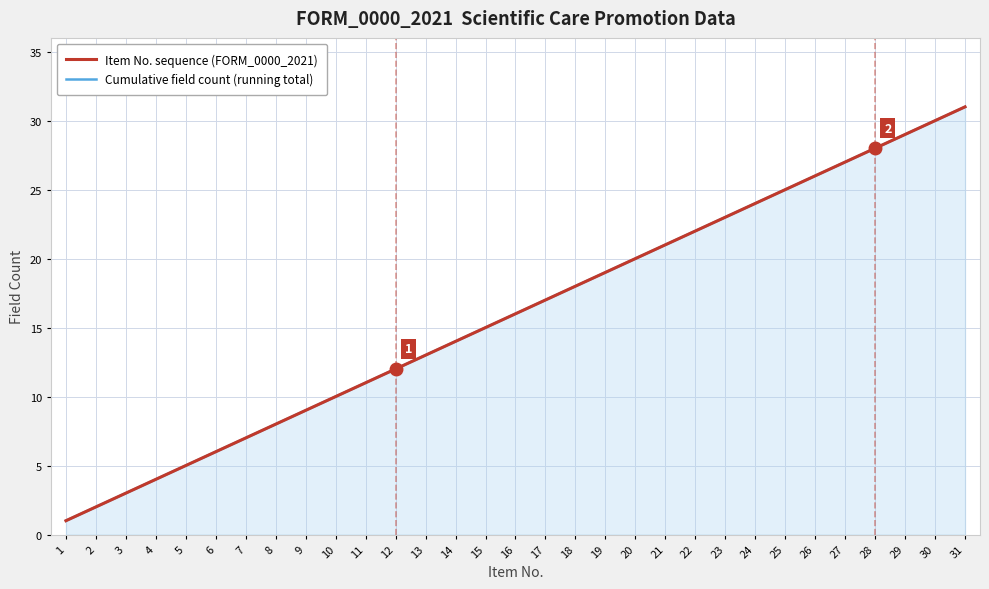

Count the number of categories in the chart.

31